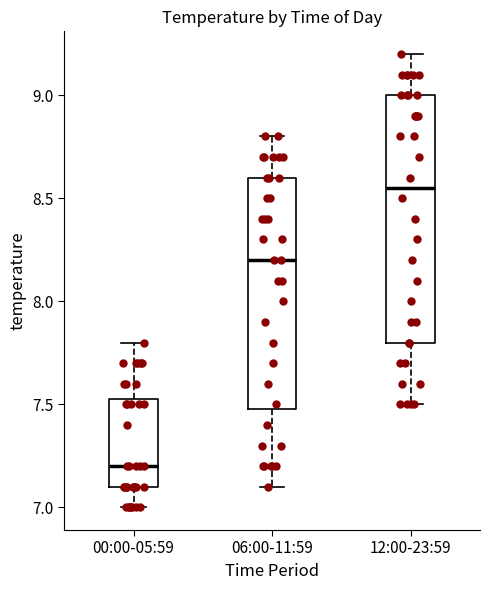

Reading left to right, transcribe this box plot: for each box, give where its median line is, the range the box spans, and where its two whiskers end, as read against the y-axis. The values are not printed on the chart, so give them approximately, as read against the axis.

00:00-05:59: median 7.20, box 7.10 to 7.55, whiskers 7.00 to 7.80
06:00-11:59: median 8.20, box 7.50 to 8.60, whiskers 7.10 to 8.80
12:00-23:59: median 8.55, box 7.80 to 9.00, whiskers 7.50 to 9.20